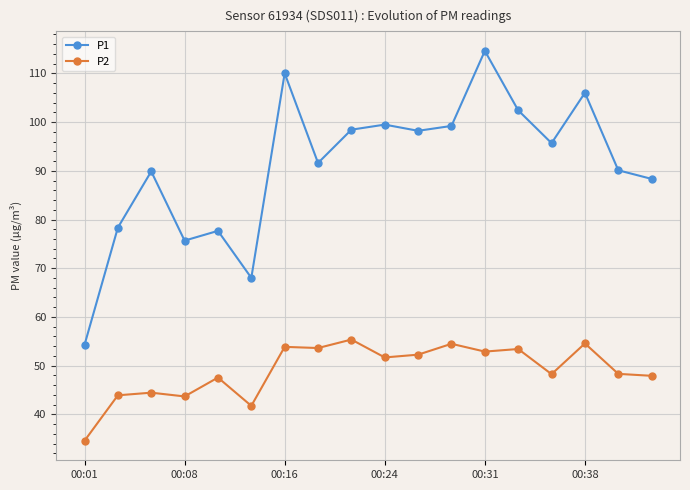

What is the value of the P1 point at the 6th from the left?

68.0